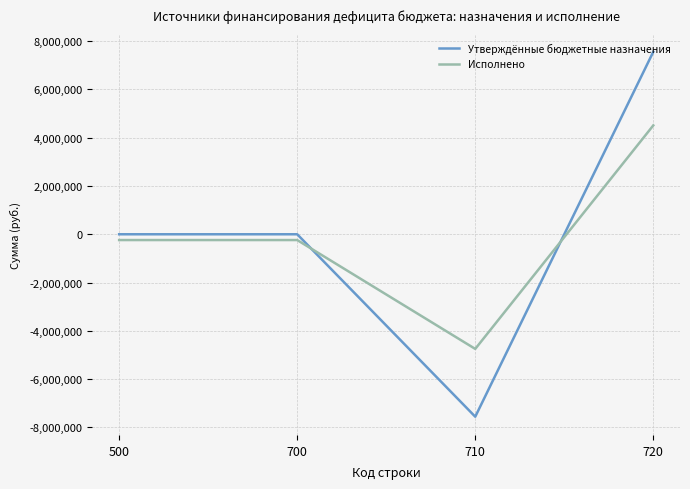

At which category is the sum across all series the highest?

720